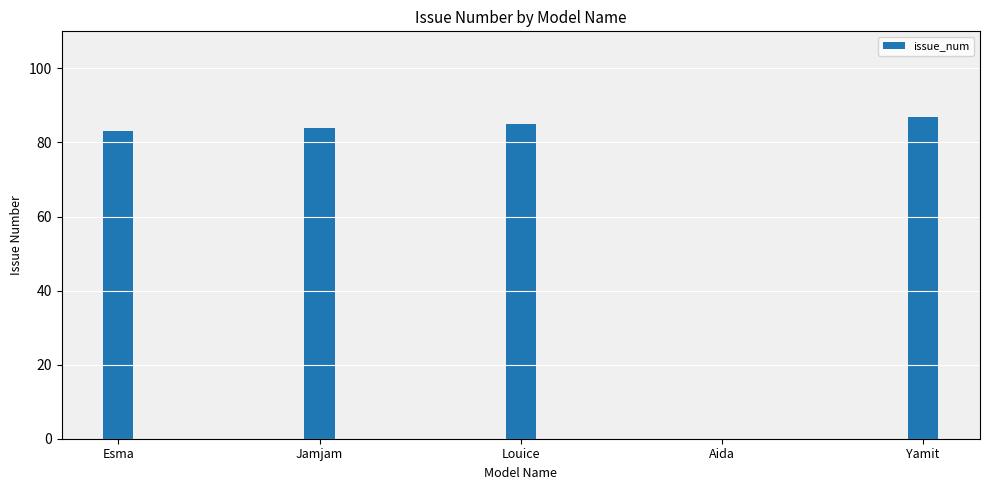

Reading left to right, transcribe all the data shown in this chart.

83	84	85	0	87